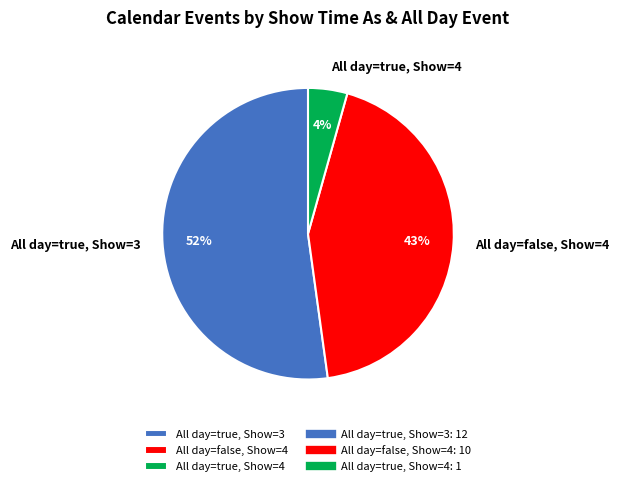

Combined, do All day=false, Show=4 and All day=true, Show=4 account for over 50%?

No